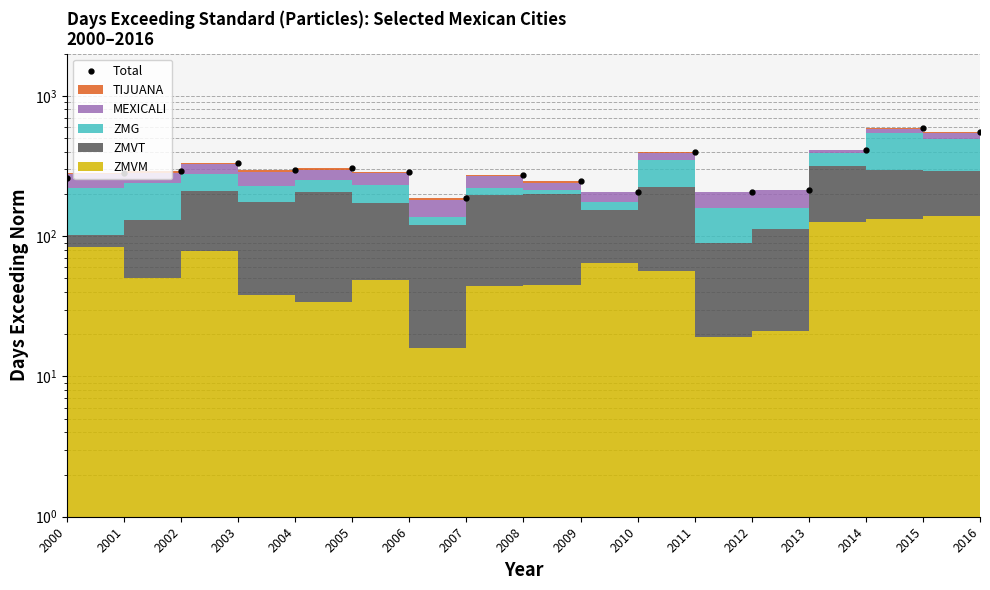

How many lines are shown in the chart?

1